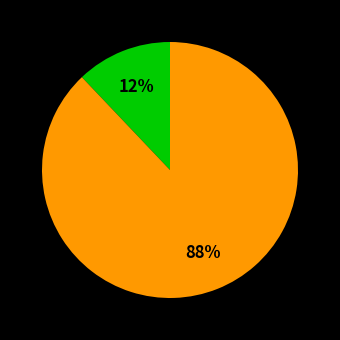

To the nearest percent, what is the difference between the largest and smallest slice percentages?

76%